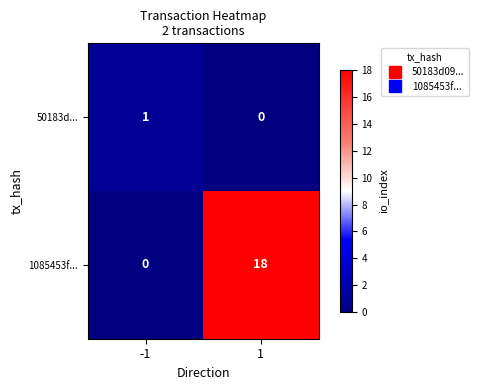

True or false: 1085453f... has a value of 9 at -1.

False